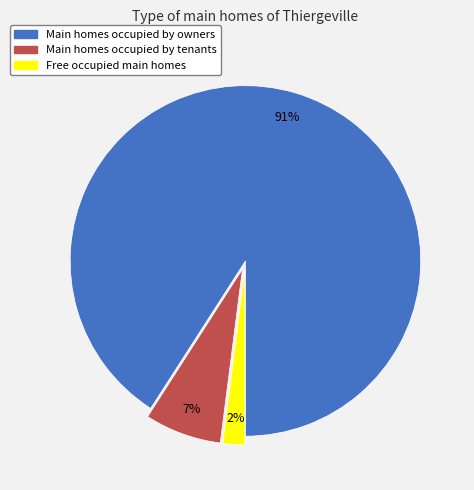

Is there any slice that represents more than half of the pie?

Yes